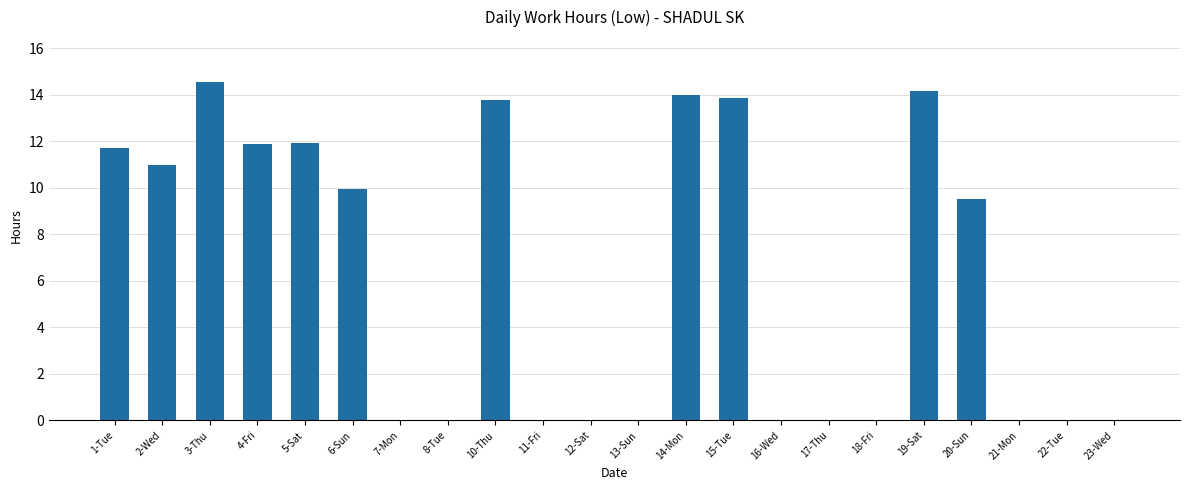

What is the change in value from 4-Fri to 15-Tue?

+2.0